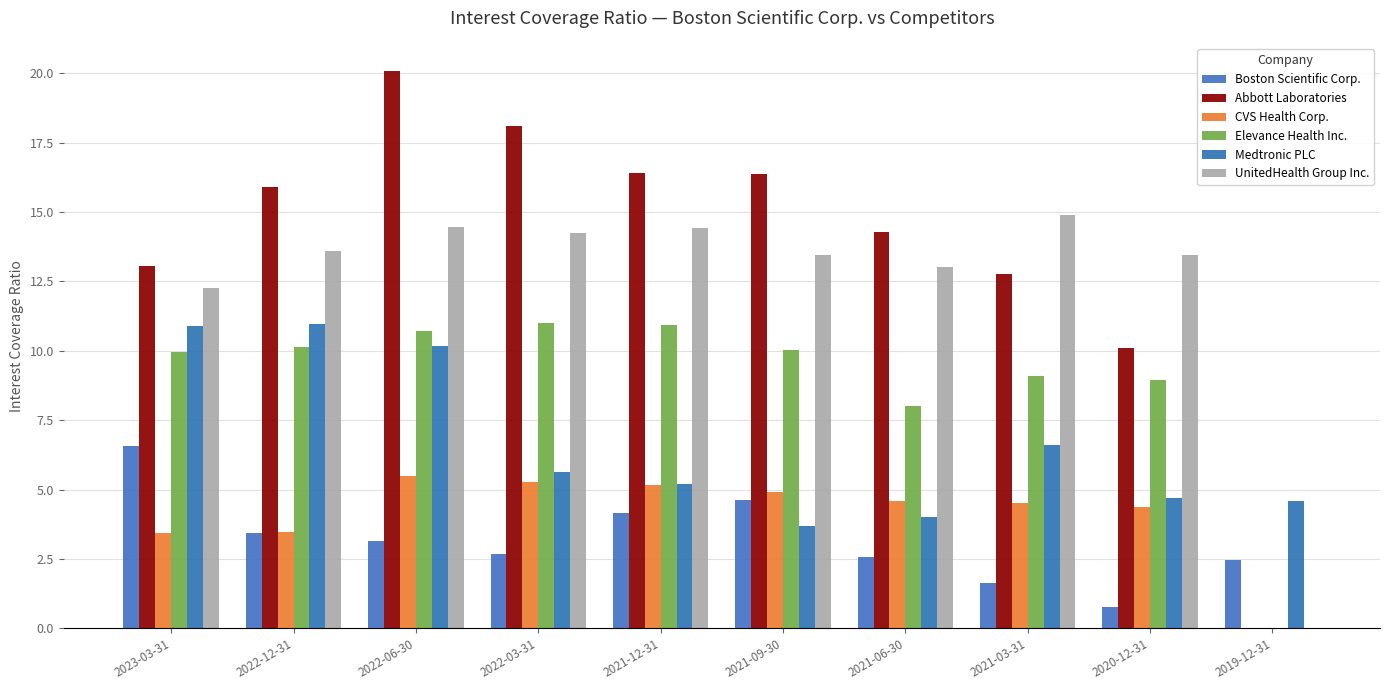

How many groups of bars are there?

10